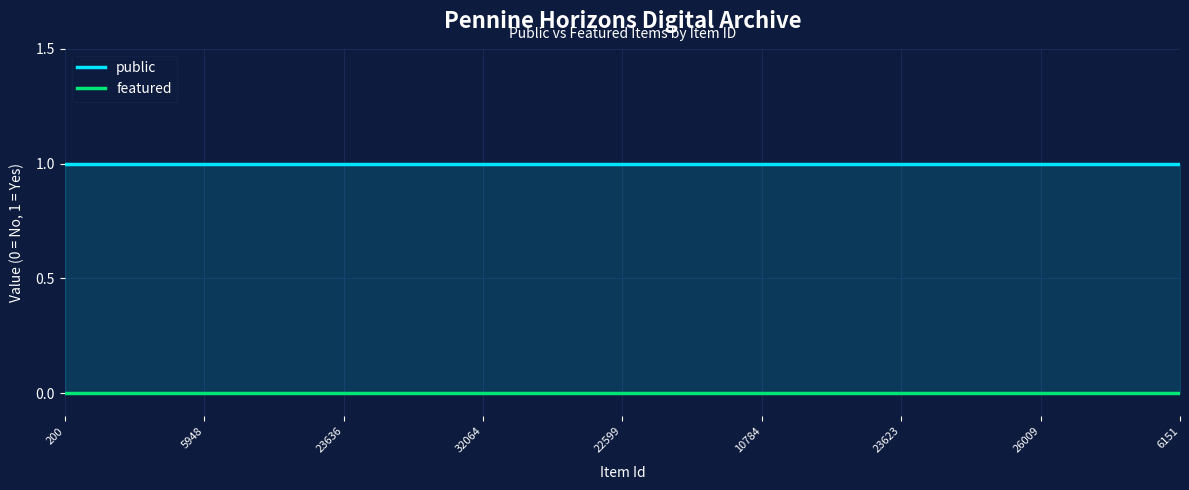

Which category has the highest value in the featured series?

200